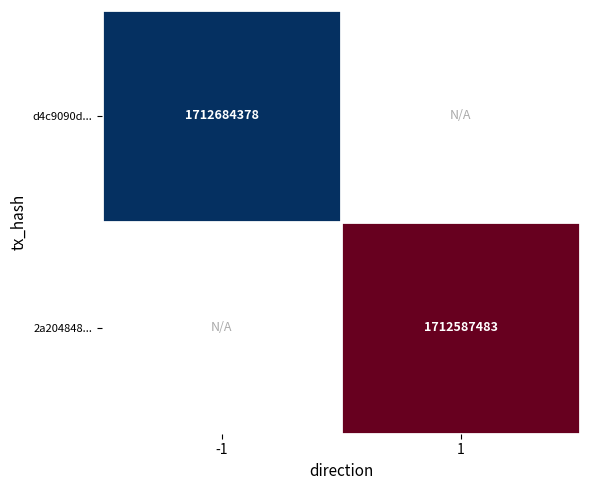

The value of d4c9090d... at -1 is 2934476102.0. True or false?

False